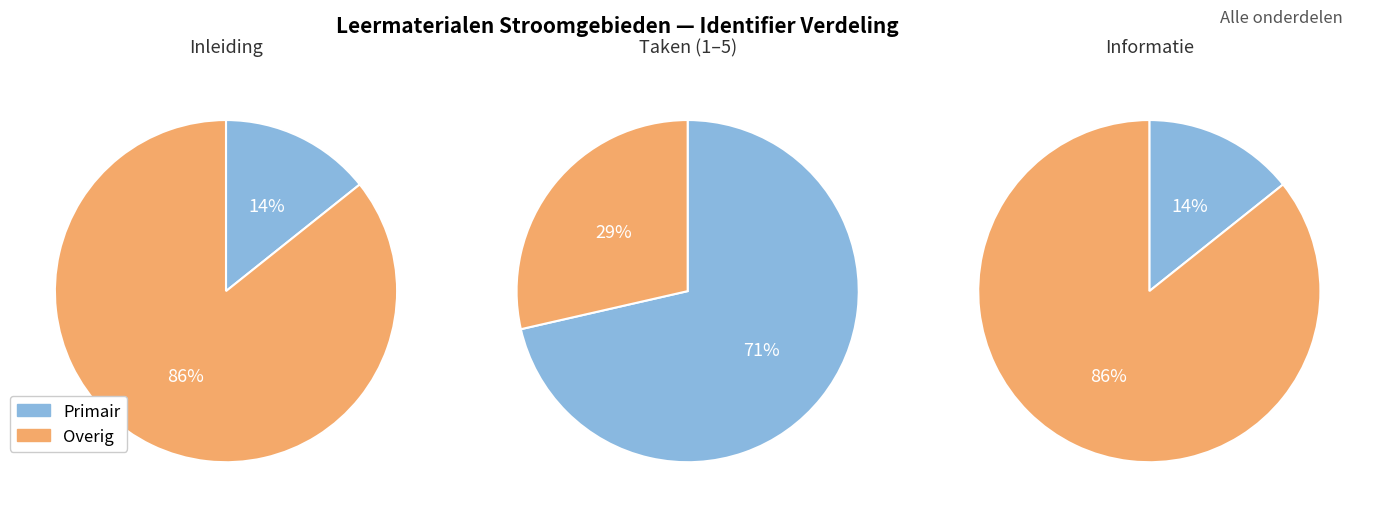

What is the smallest slice in the pie chart?

Inleiding